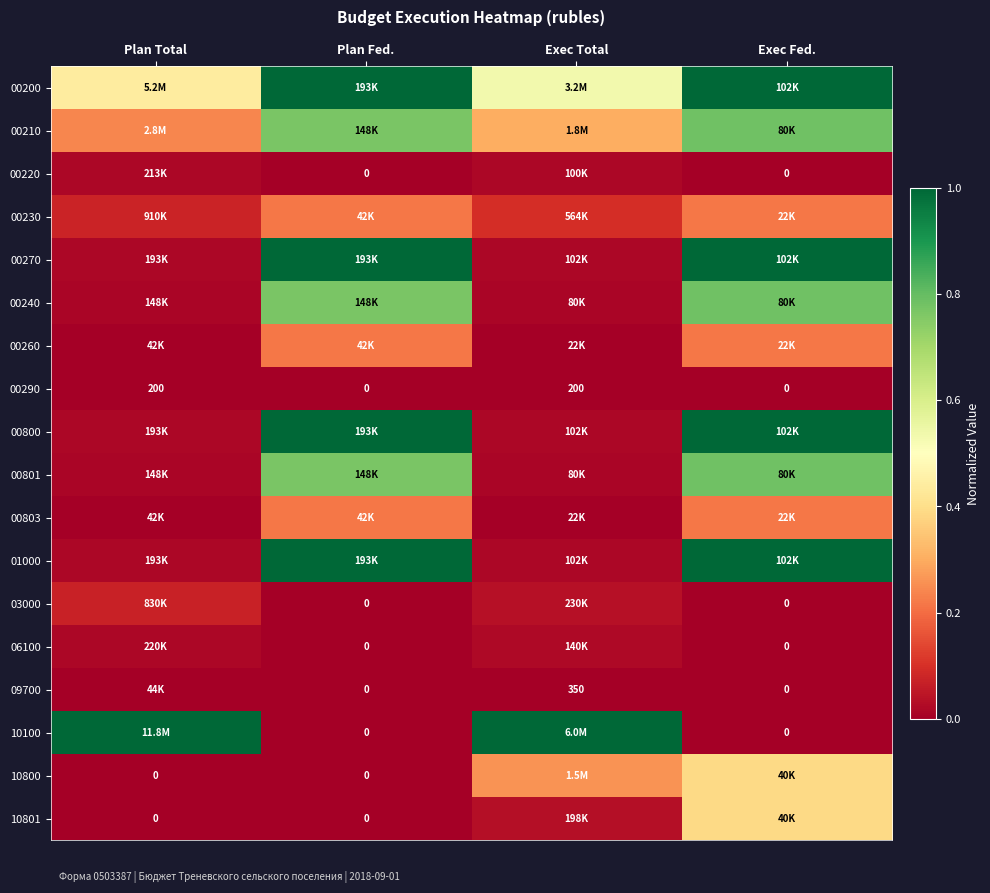

At which label does 10801 reach its minimum?

Plan Total